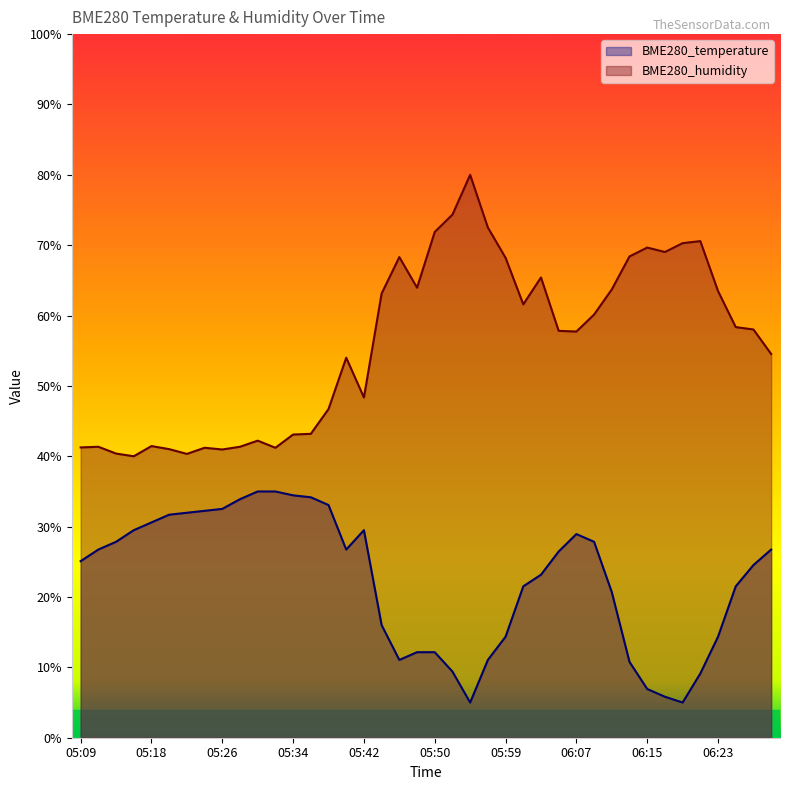

The value of BME280_humidity at 05:40 is 36.8. True or false?

False